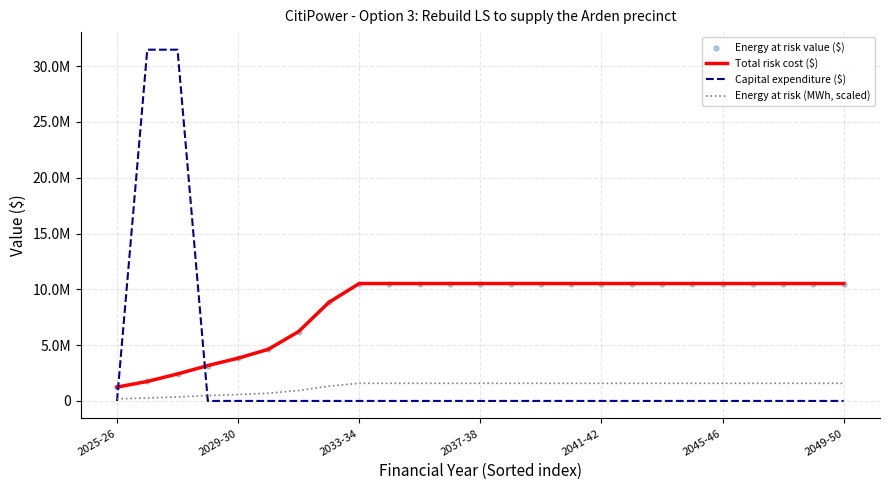

Does the chart have visible grid lines?

Yes